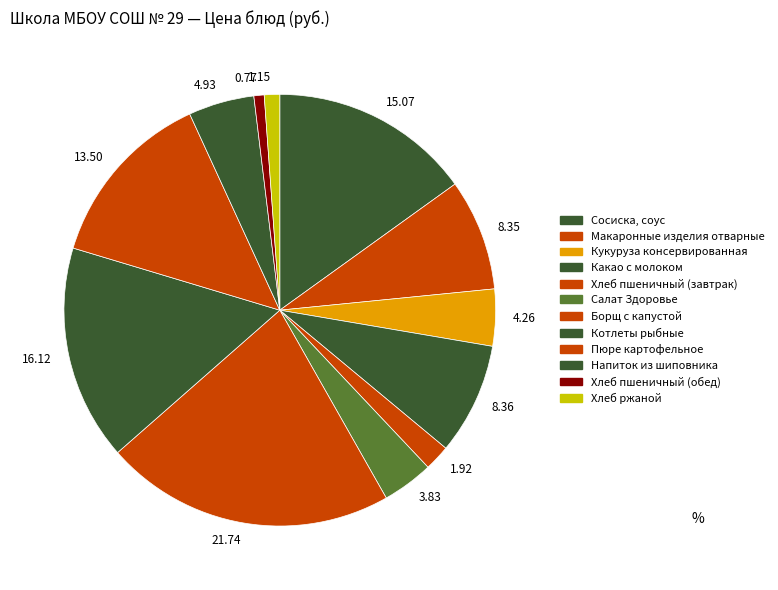

Is 3.83 the majority of the pie?

No